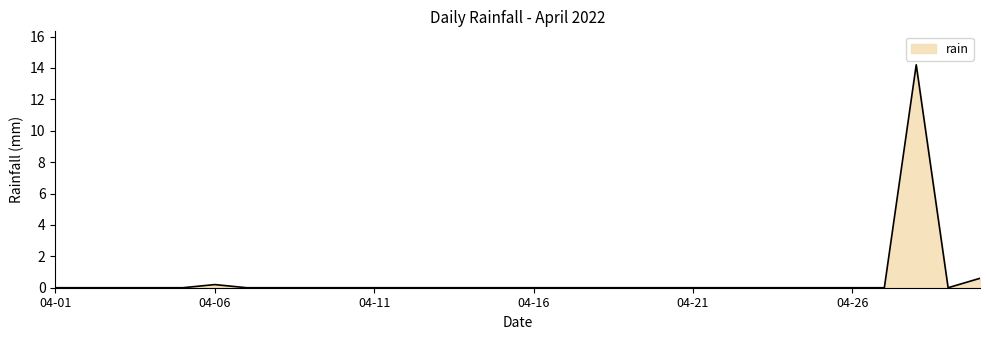

What is the difference between the maximum and minimum values?

14.2